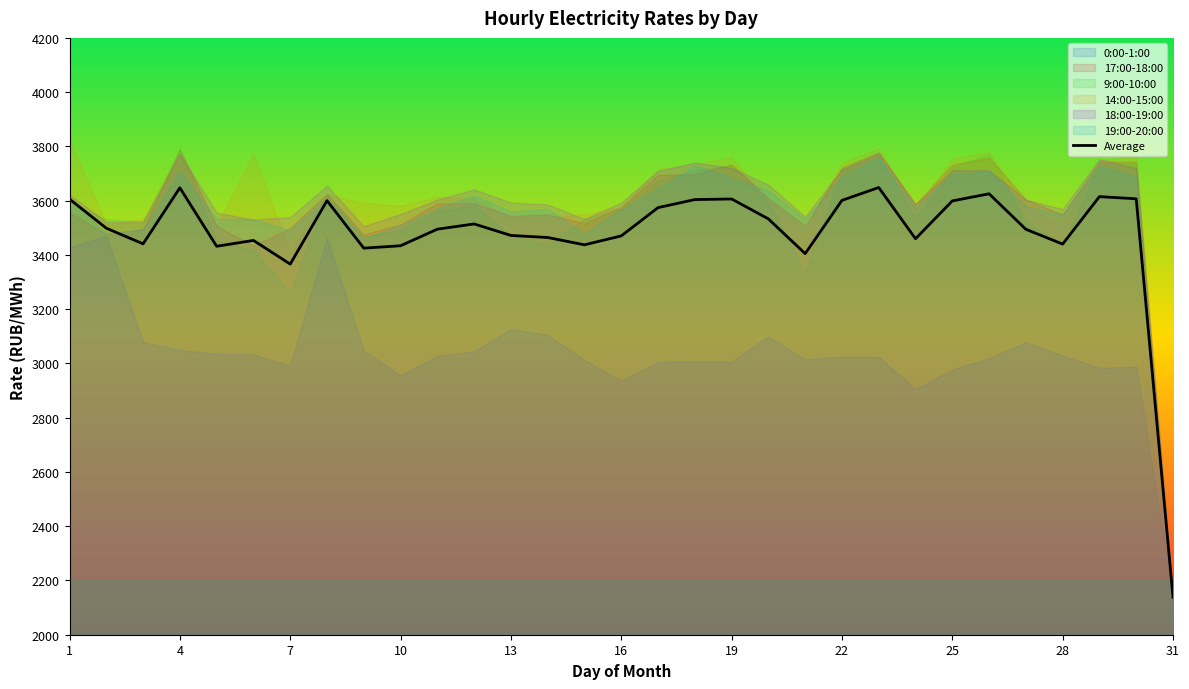

What is the highest value of the Average series?

3648.4